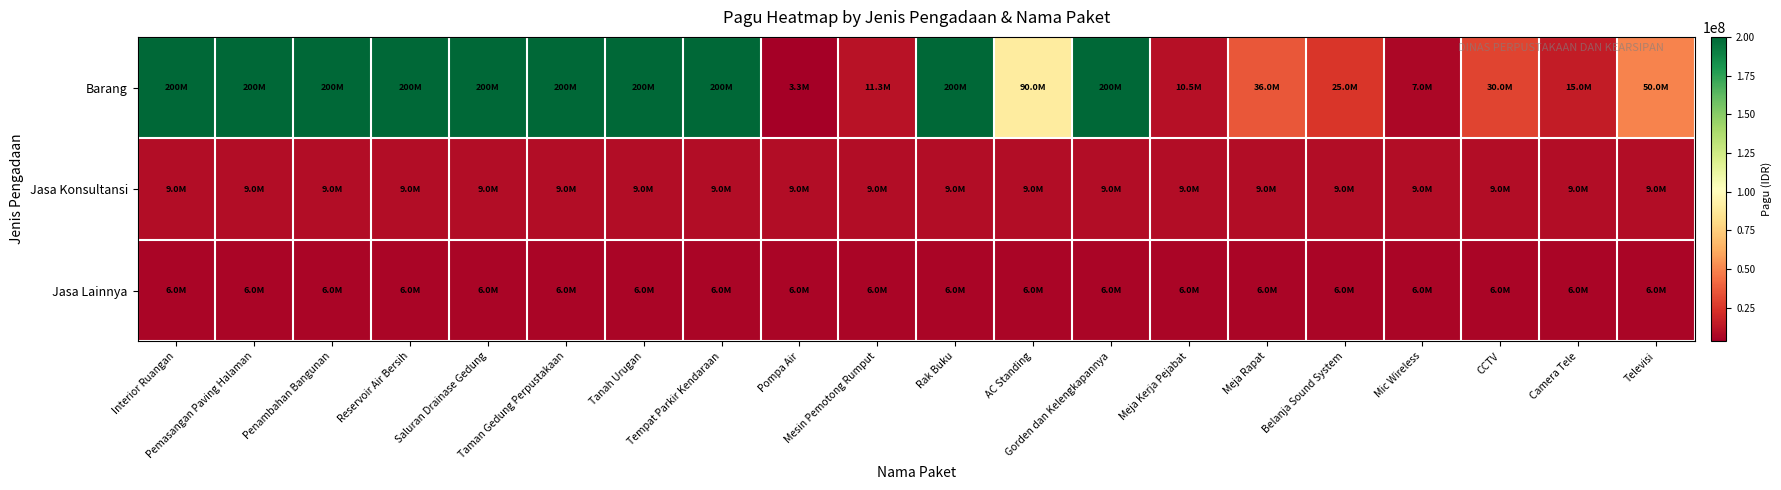

Which series has the largest total across all categories?

Barang